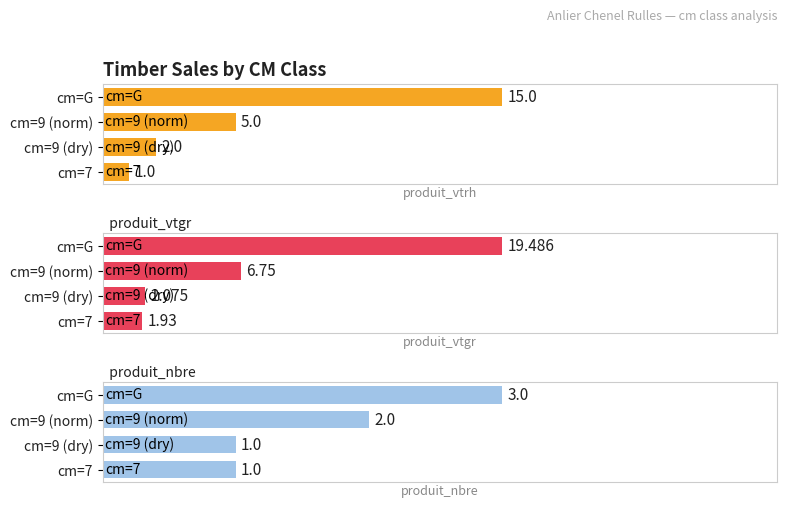

Reading left to right, what are all the values shown in this chart?

produit_vtrh: 7=1.0	9=2.0	9=5.0	G=15.0
produit_vtgr: 7=1.9	9=2.1	9=6.8	G=19.5
produit_nbre: 7=1.0	9=1.0	9=2.0	G=3.0